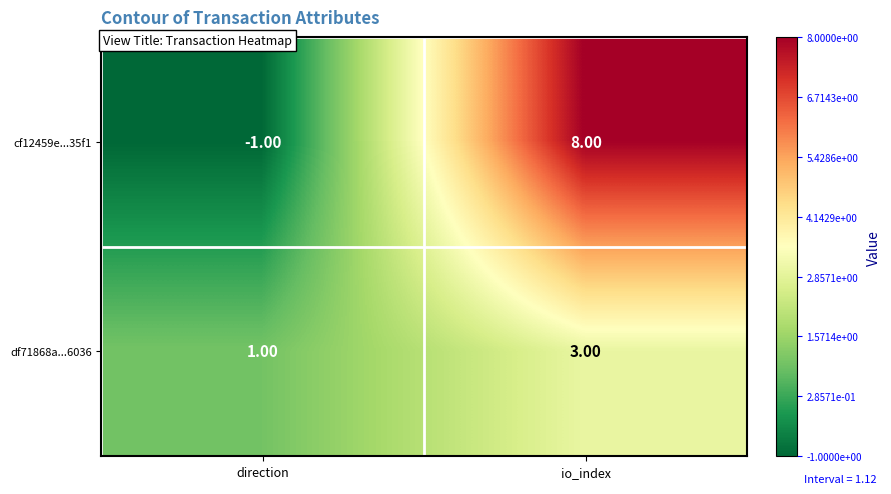

What is the difference between the cf12459e...35f1 values at direction and io_index?

9